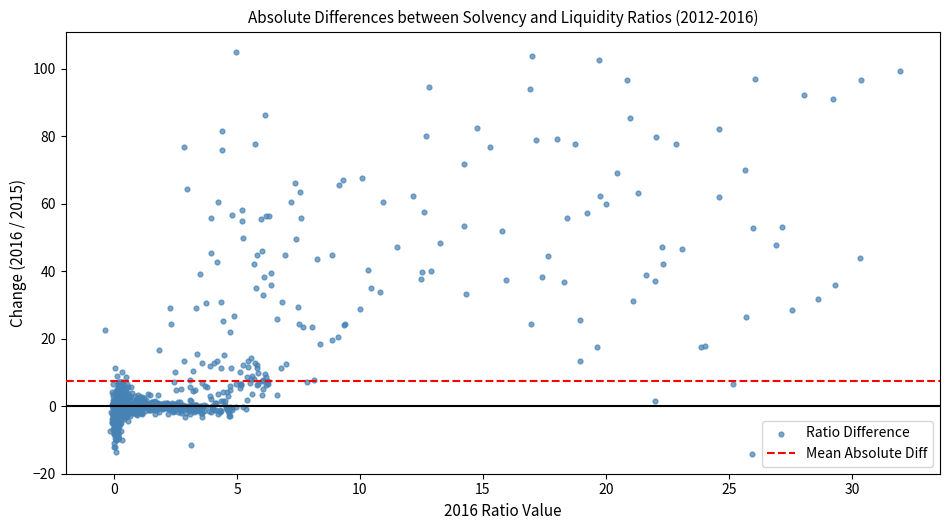

What is the range of Y values (max minus min)?

119.1